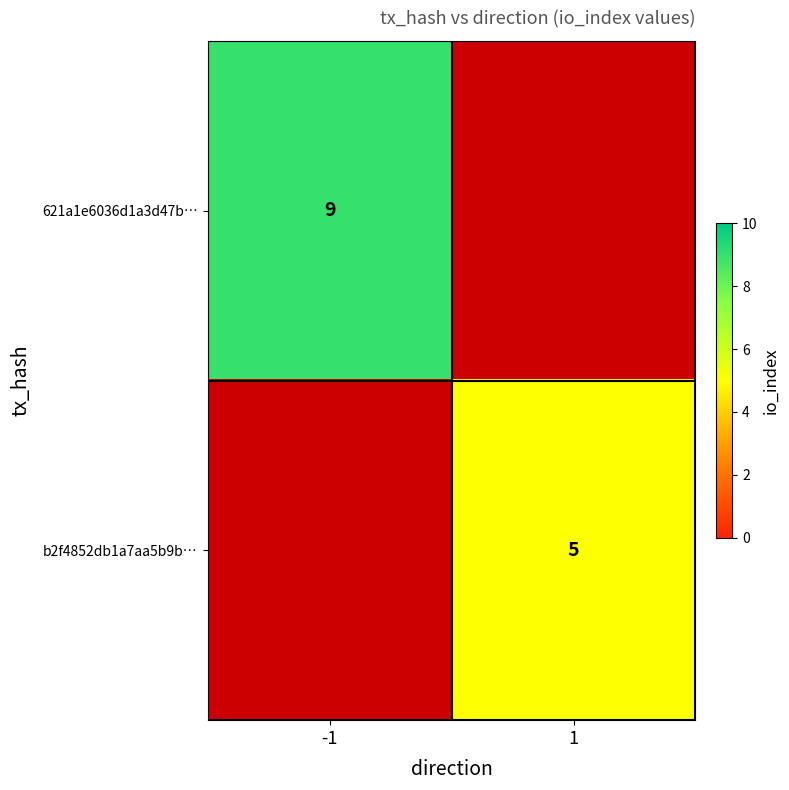

The value of b2f4852db1a7aa5b9b… at 1 is 5. True or false?

True